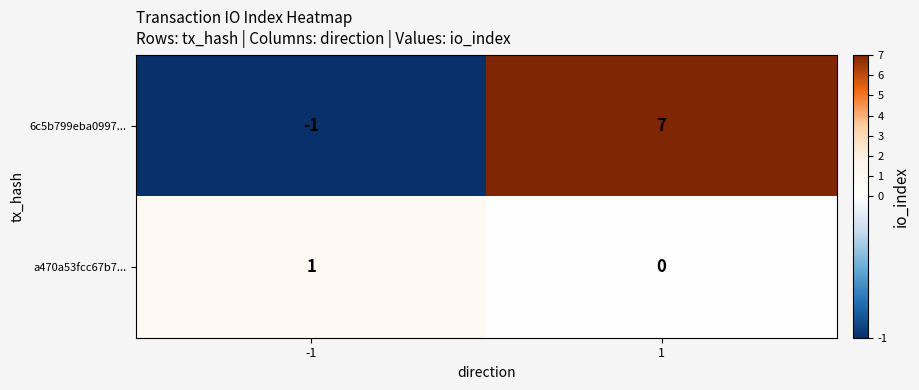

Reading left to right, what are all the values shown in this chart?

6c5b799eba0997...: -1	7
a470a53fcc67b7...: 1	0